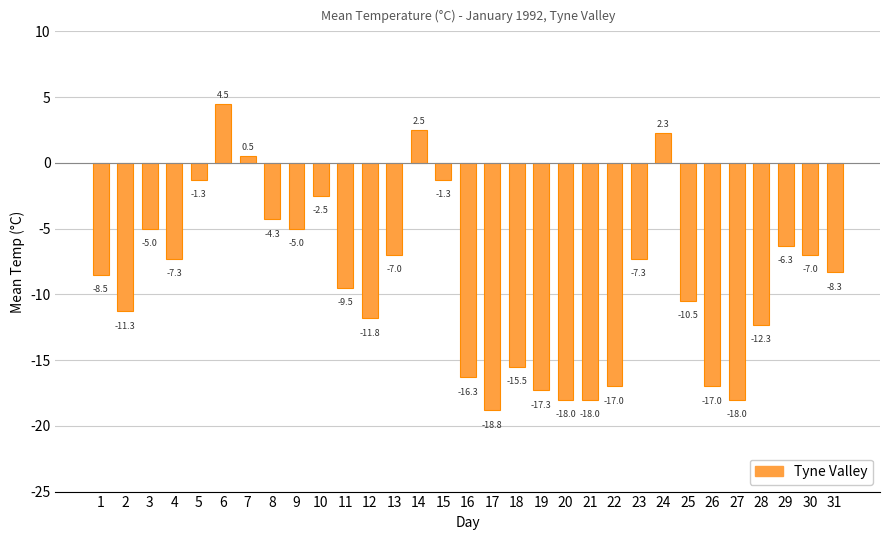

Reading left to right, extract all data points from this chart.

-8.5	-11.3	-5.0	-7.3	-1.3	4.5	0.5	-4.3	-5.0	-2.5	-9.5	-11.8	-7.0	2.5	-1.3	-16.3	-18.8	-15.5	-17.3	-18.0	-18.0	-17.0	-7.3	2.3	-10.5	-17.0	-18.0	-12.3	-6.3	-7.0	-8.3